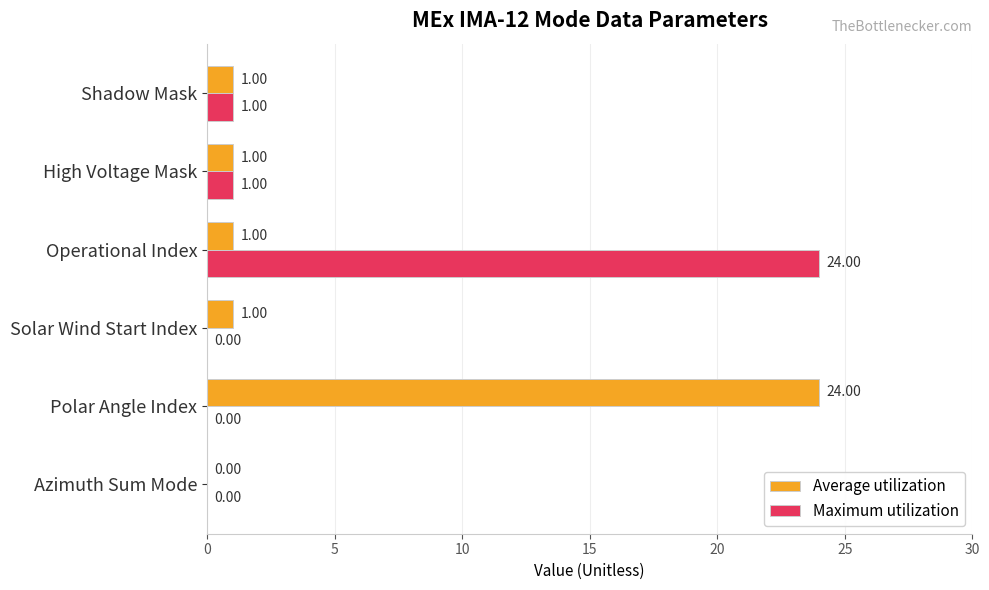

What is the total value across all series at Polar Angle Index?

24